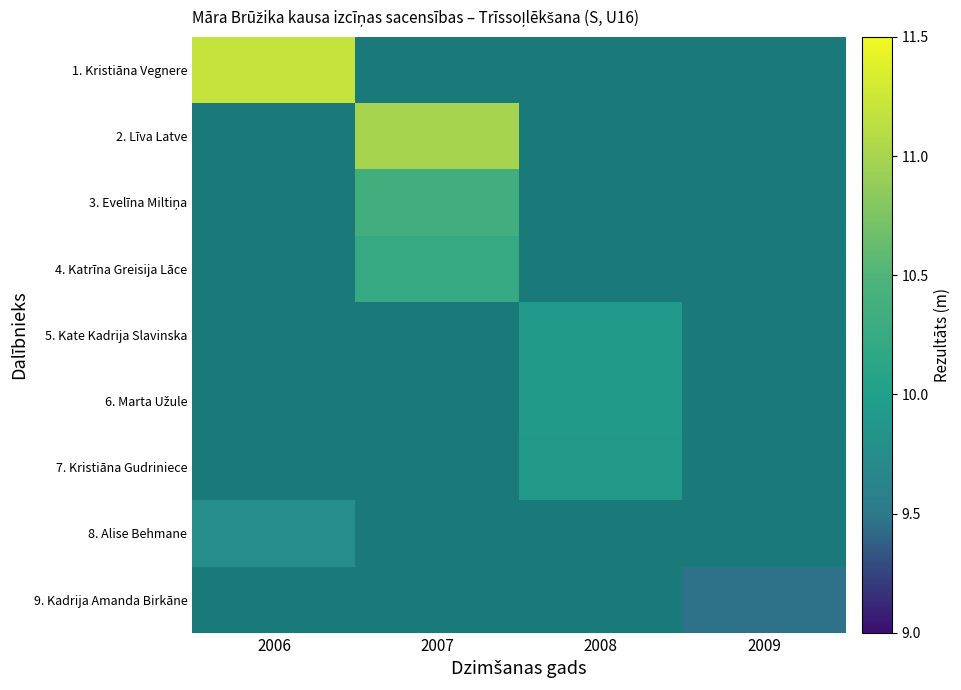

At which label is 1. Kristiāna Vegnere closest to 11?

2006